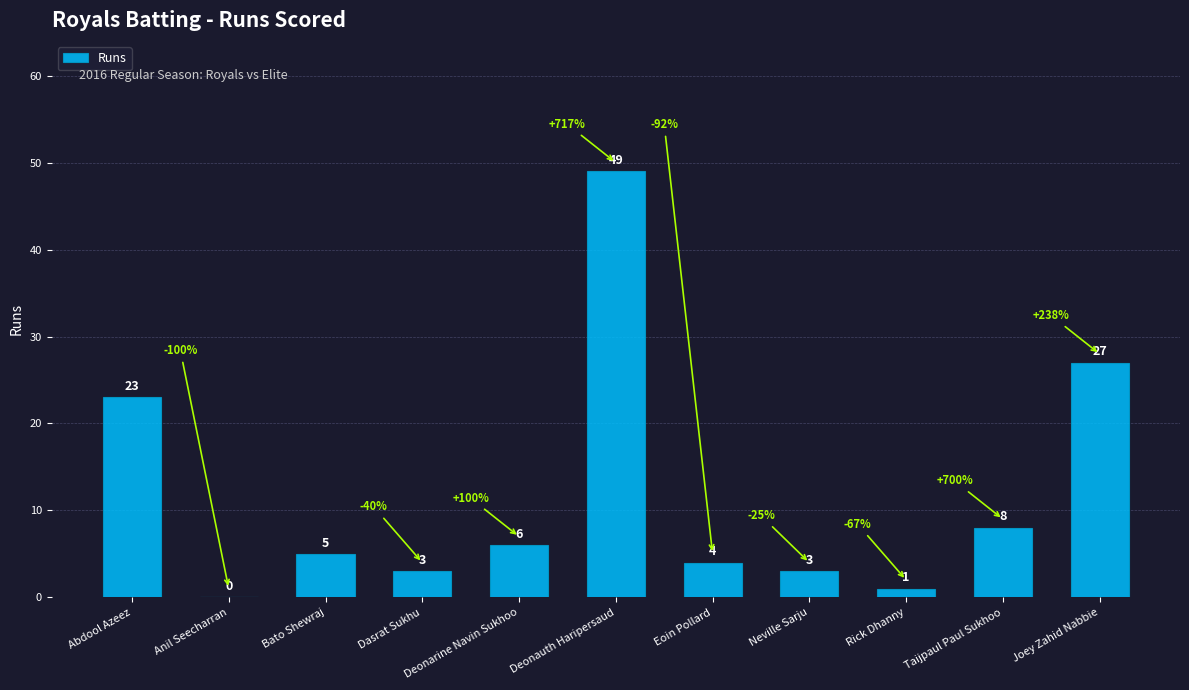

Read the value at Taijpaul Paul Sukhoo.

8